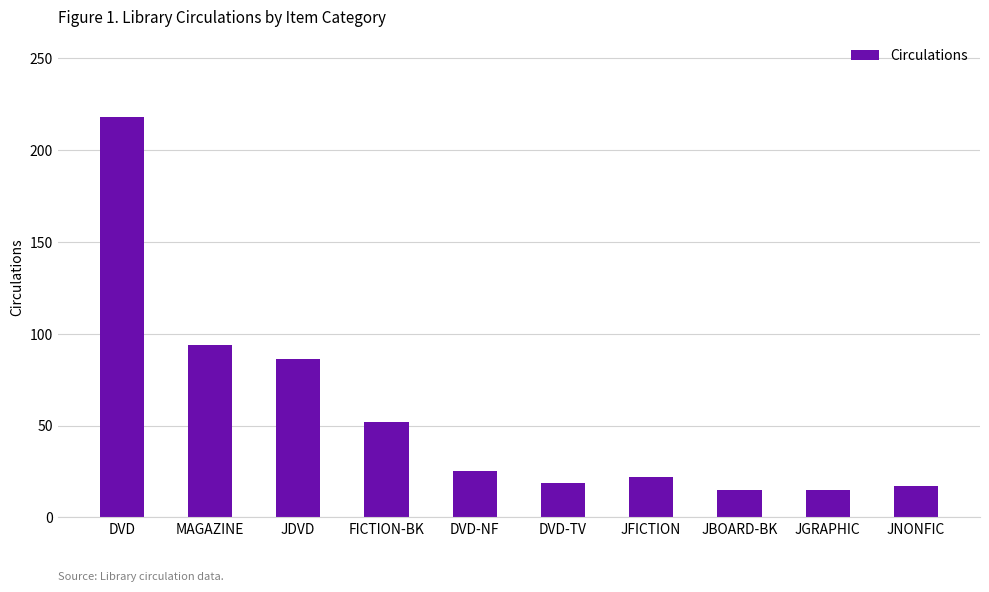

How many distinct data groups are displayed?

1